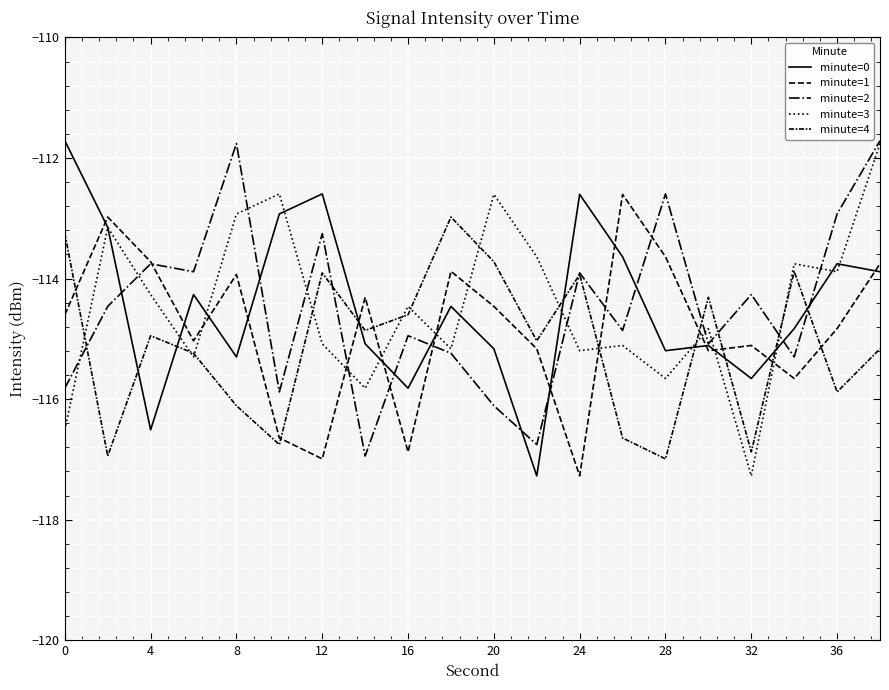

Does the chart have visible grid lines?

Yes